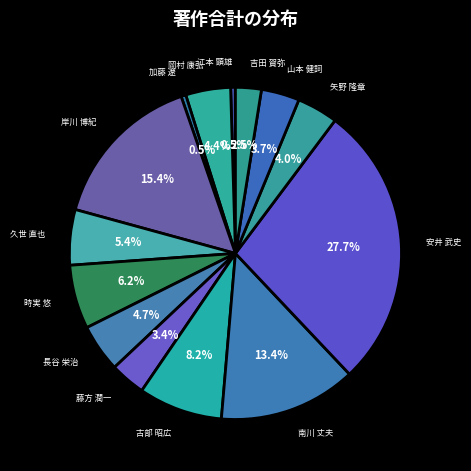

Count the number of slices in the pie.

14